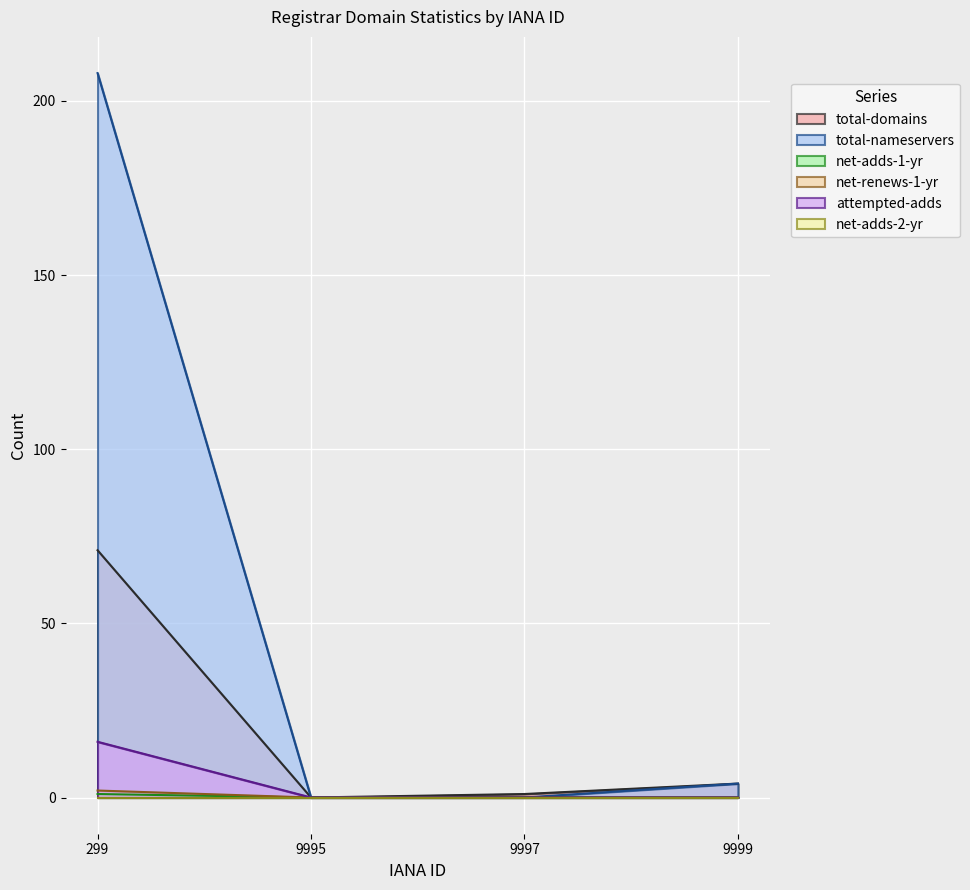

At which label is total-nameservers closest to 104?

9999